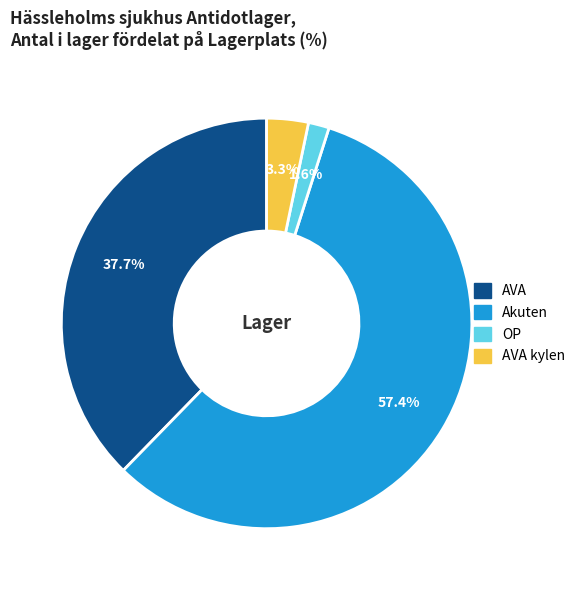

Is there a majority slice in this chart?

Yes